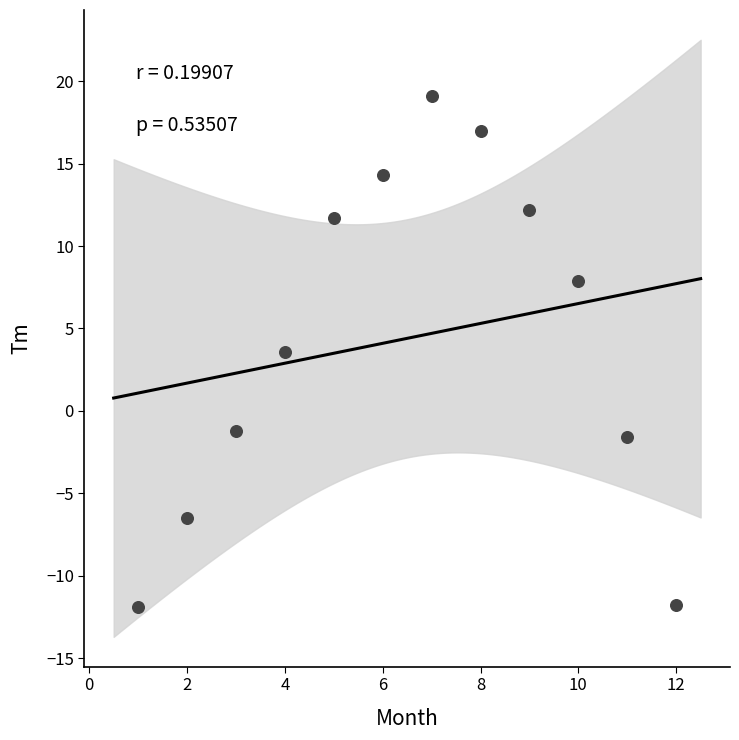

What Y value in the scatter plot is closest to 3?

3.6